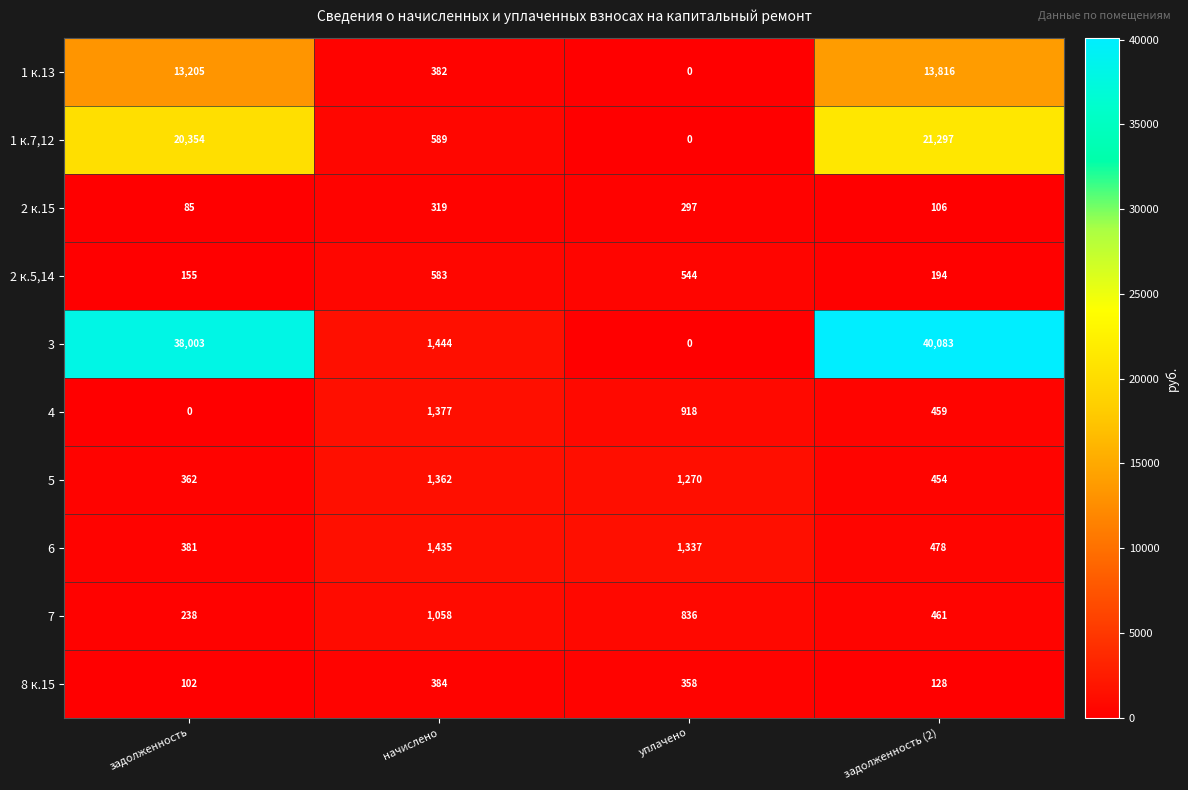

True or false: 1 к.7,12 has a value of 927 at начислено.

False